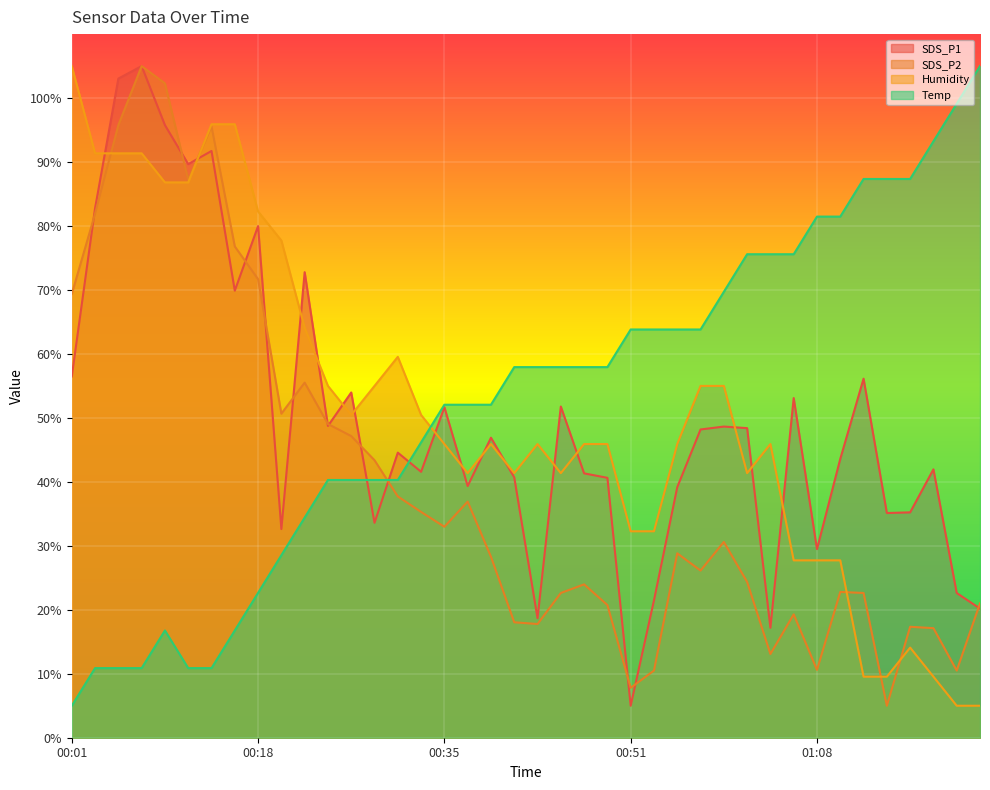

True or false: Temp has a value of 10.9 at 00:03.

True